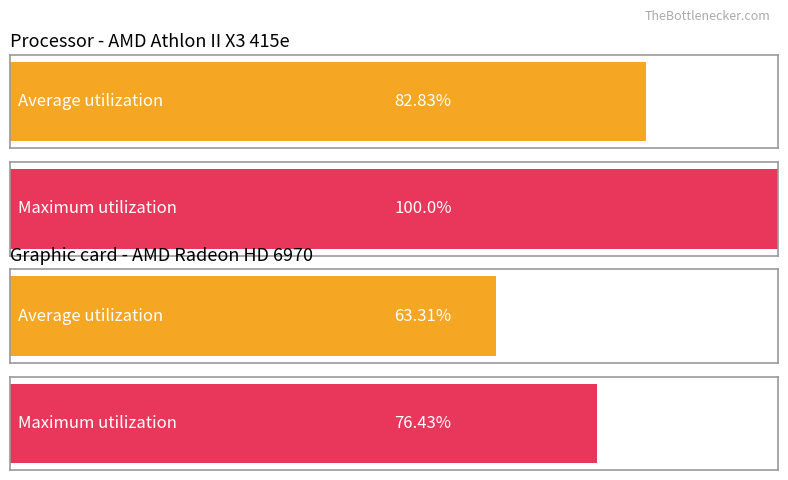

True or false: Average utilization has a value of 15.0 at 1.

False